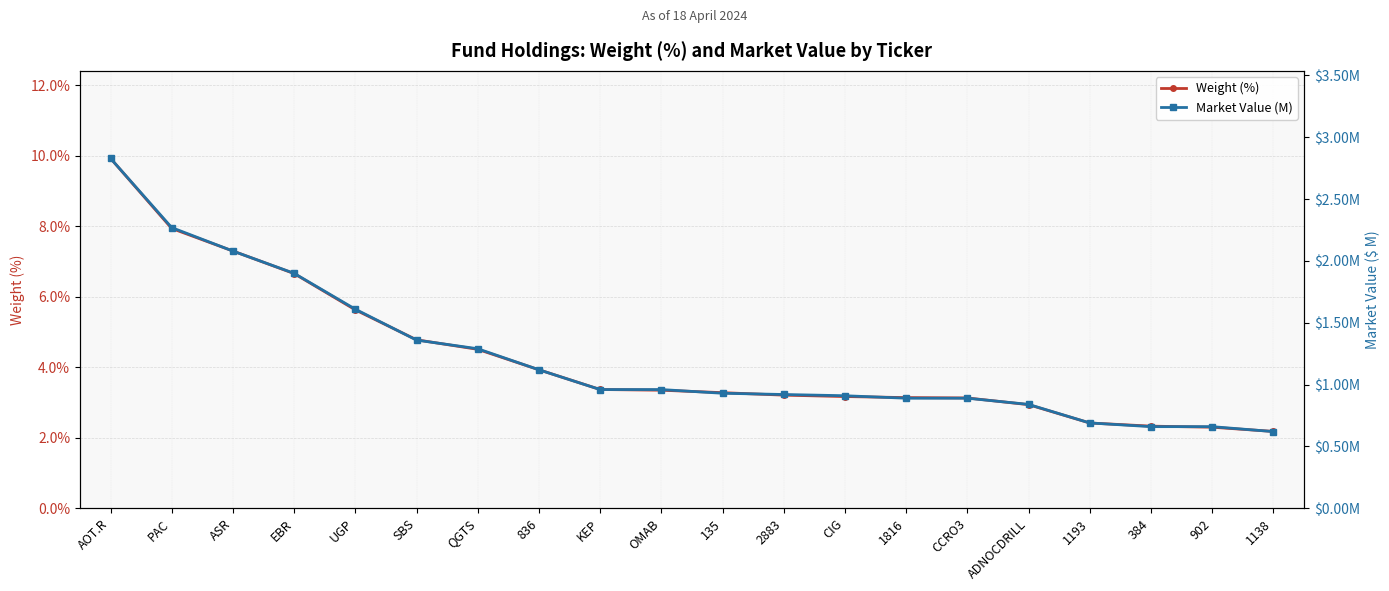

True or false: Market Value (M) and Weight (%) cross at least once.

False